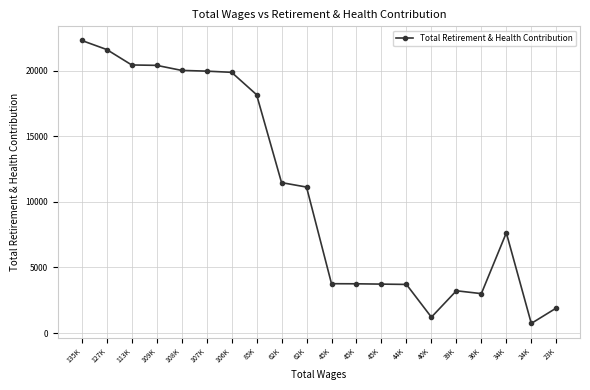

At which label does the data first exceed 11134?

135K